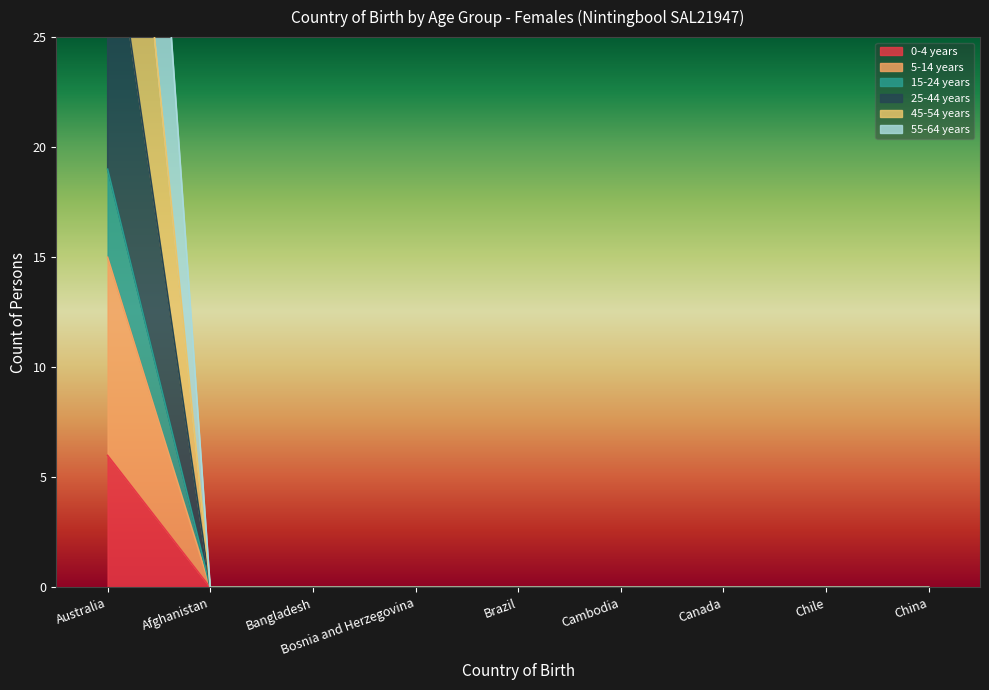

True or false: 0-4 years has more than 0 points higher than both neighbors.

False